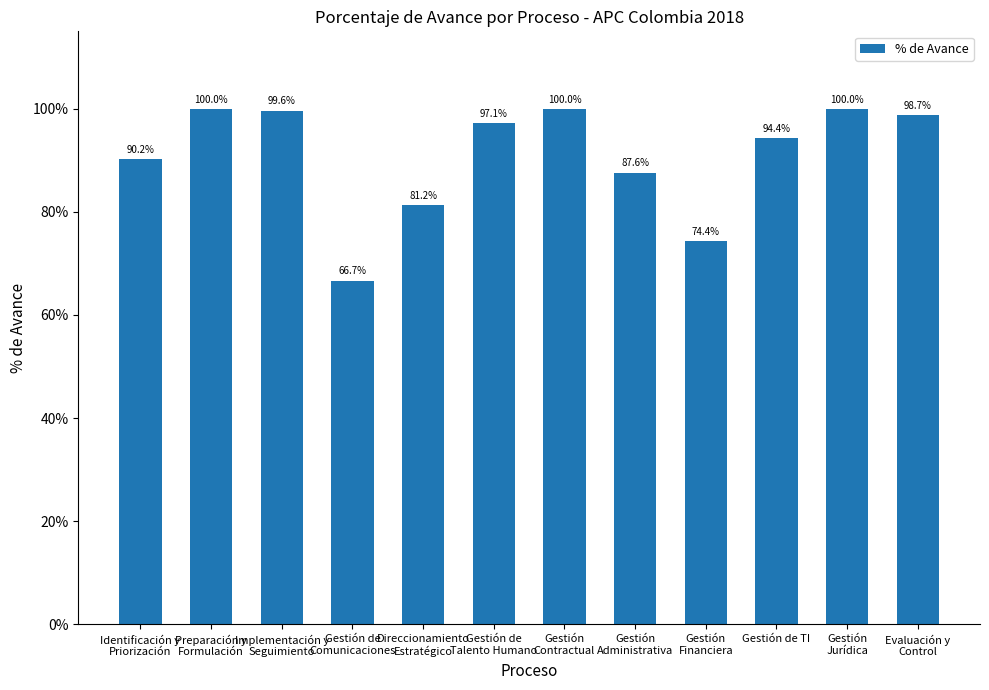

What value does the data have at Implementación y
Seguimiento?

1.0